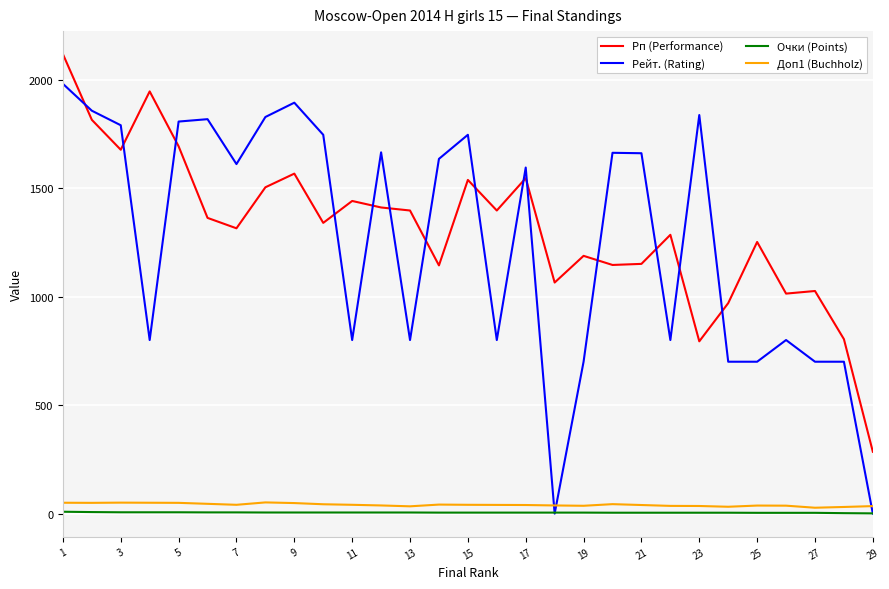

What is the highest value of the Рп (Performance) series?

2118.0